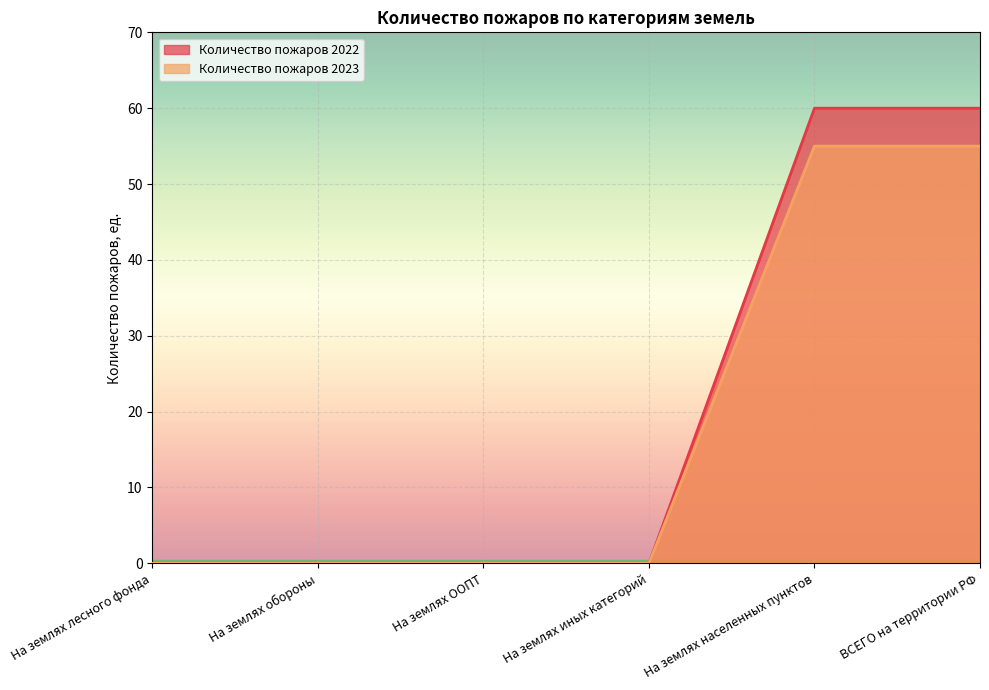

The Количество пожаров 2023 series shows 0 at На землях лесного фонда. True or false?

True